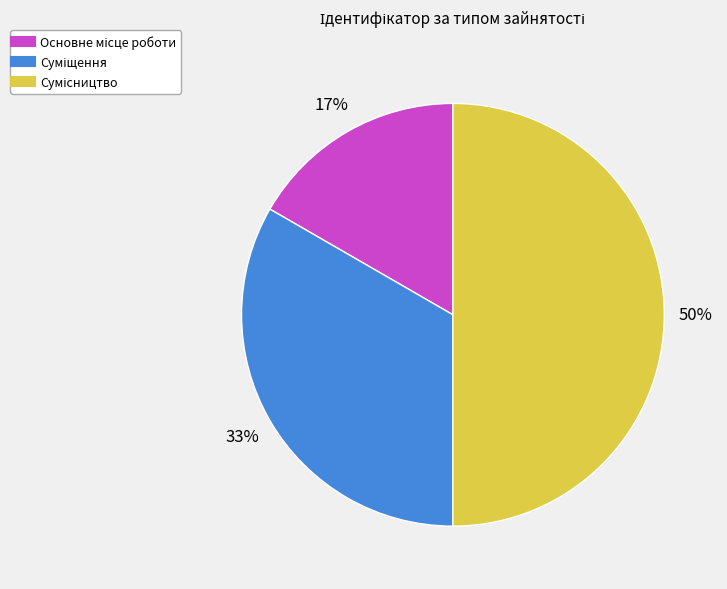

To the nearest percent, what is the average slice percentage?

33%